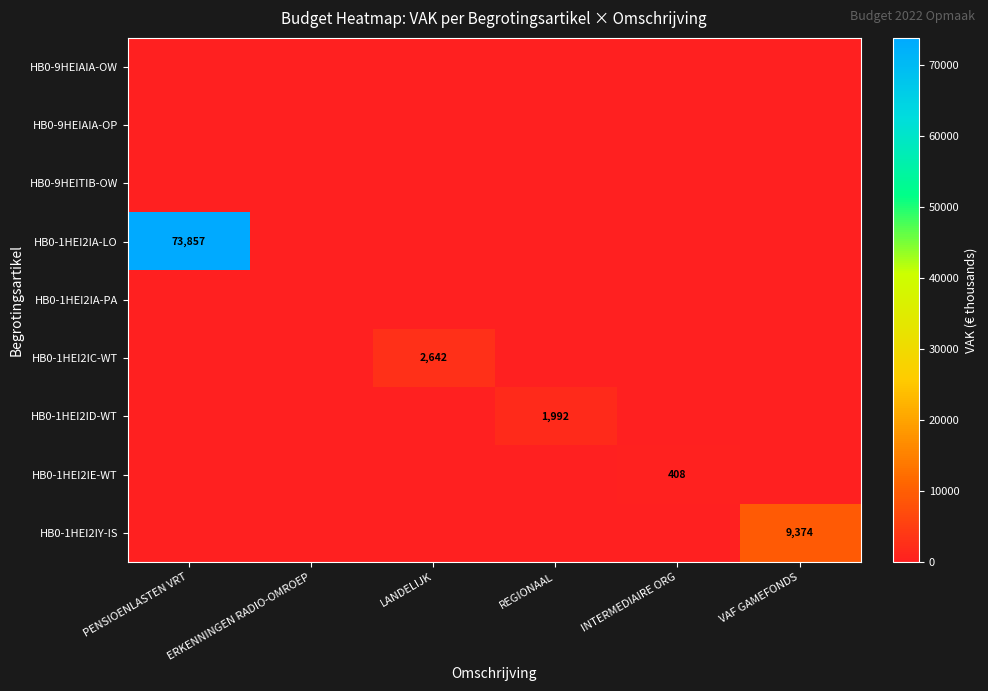

Count the number of data series in this chart.

9